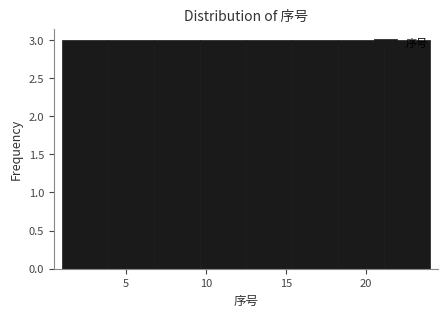

Reading left to right, transcribe this chart: for each bar, give the range it covers on the x-axis and its height. Neither the bar edges nor the heights are printed on the chart, so give them approximately, as read against the axes.

1.0 to 4.0: 3
4.0 to 7.0: 3
7.0 to 9.5: 3
9.5 to 12.5: 3
12.5 to 15.5: 3
15.5 to 18.5: 3
18.5 to 21.0: 3
21.0 to 24.0: 3